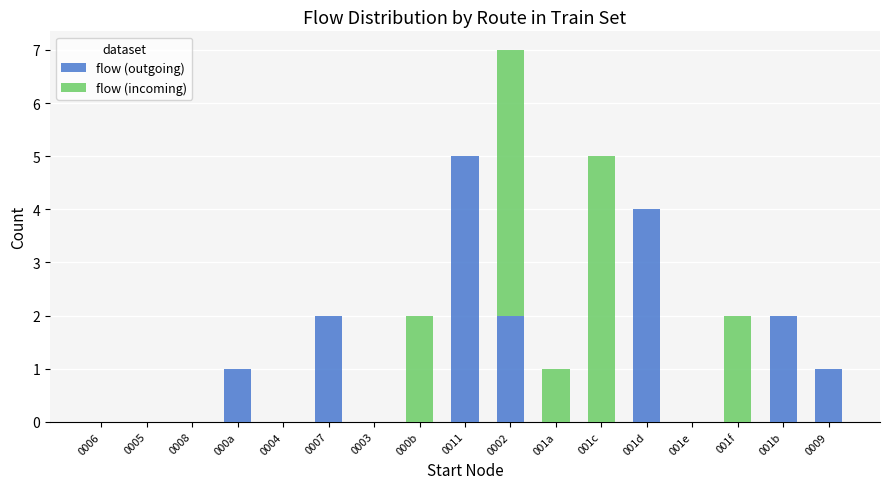

Count the number of data series in this chart.

2